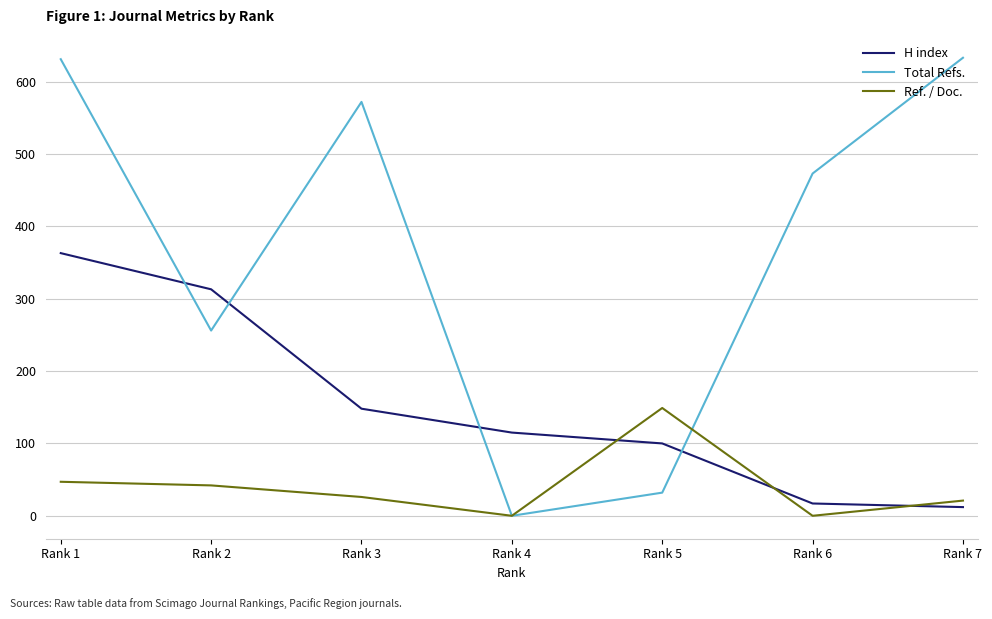

What is the difference between the maximum and minimum values in the H index series?

351